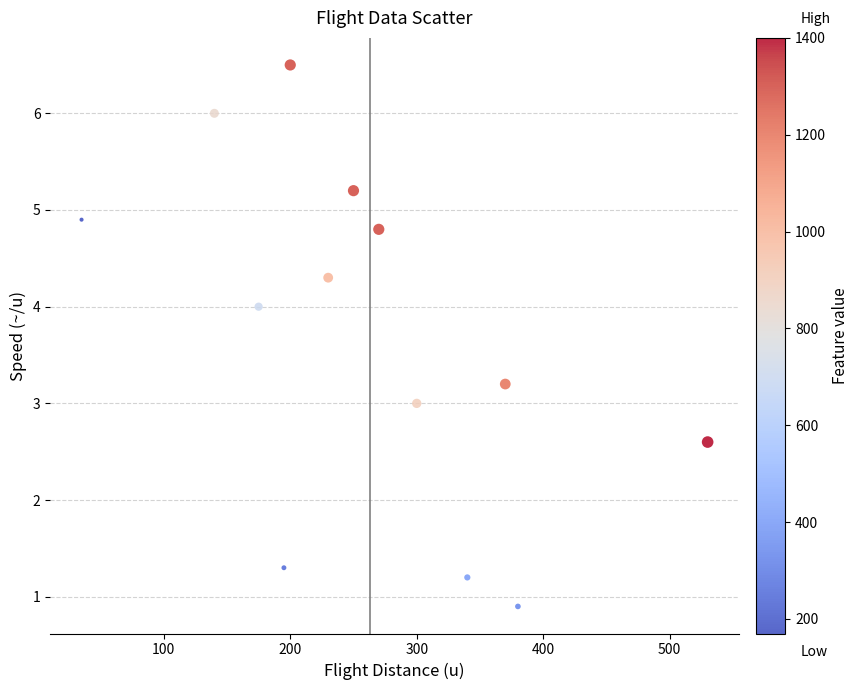

What is the range of X values (max minus min)?

495.0